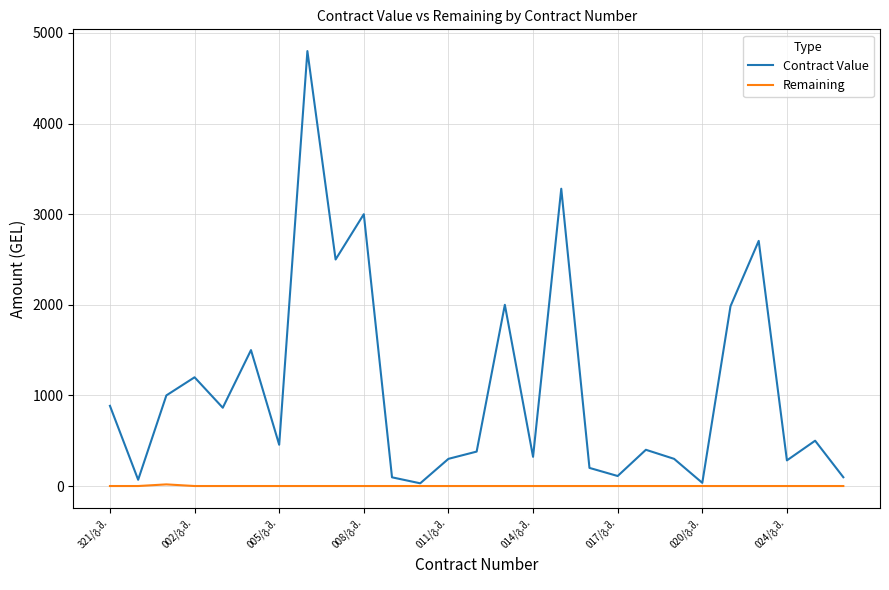

Which series has the largest total across all categories?

Contract Value